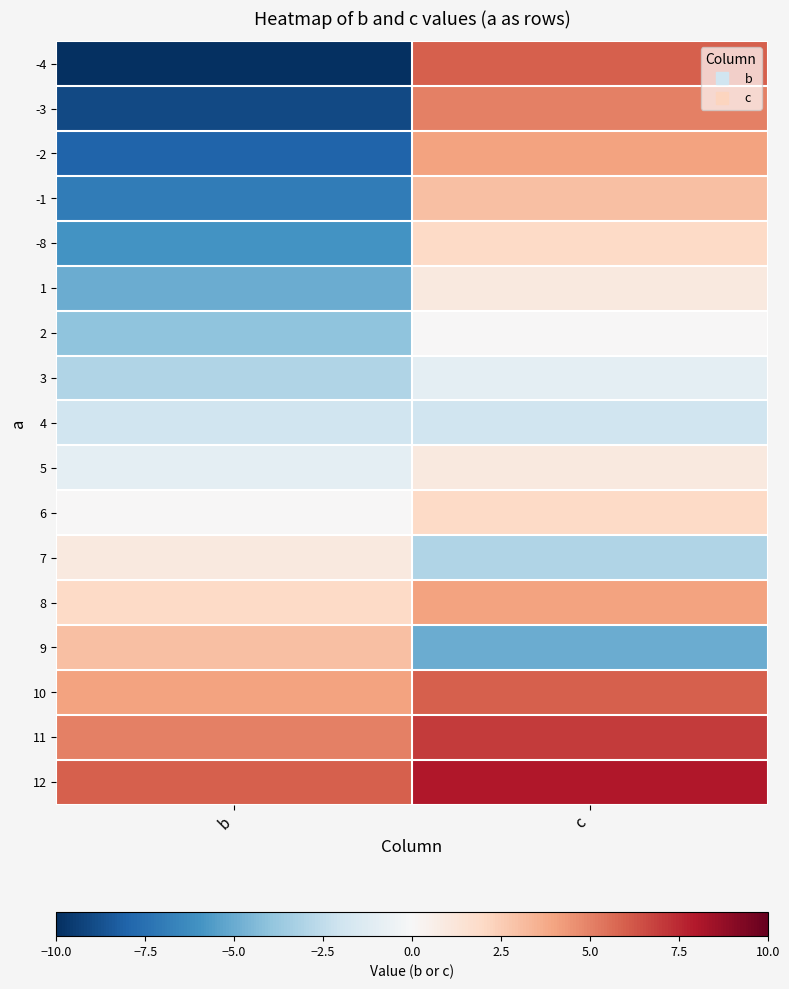

Reading left to right, extract all data points from this chart.

-4: b=-10	c=6
-3: b=-9	c=5
-2: b=-8	c=4
-1: b=-7	c=3
-8: b=-6	c=2
1: b=-5	c=1
2: b=-4	c=0
3: b=-3	c=-1
4: b=-2	c=-2
5: b=-1	c=1
6: b=0	c=2
7: b=1	c=-3
8: b=2	c=4
9: b=3	c=-5
10: b=4	c=6
11: b=5	c=7
12: b=6	c=8